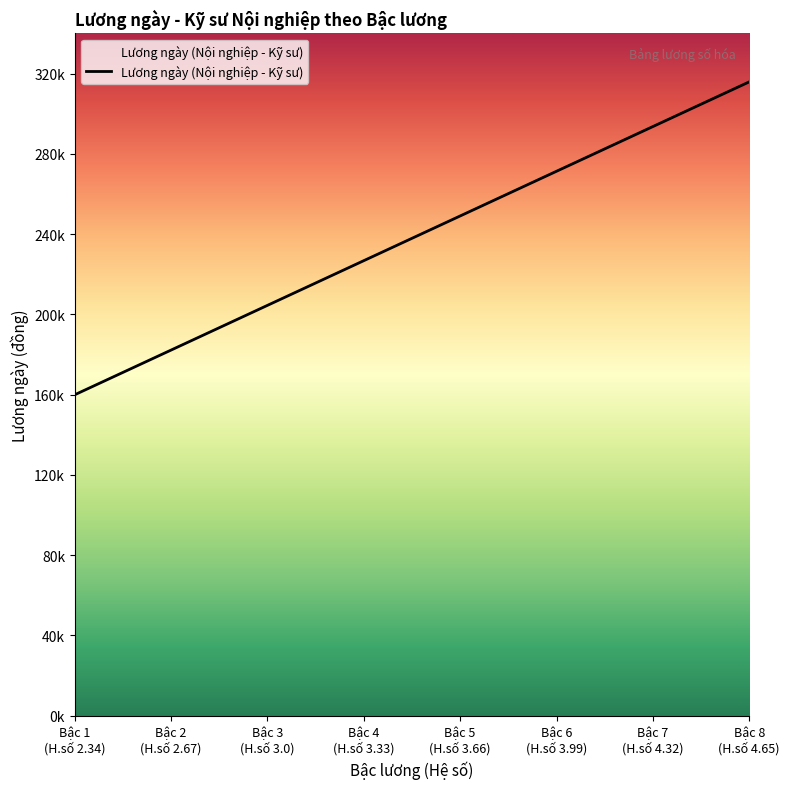

Is this an area chart (filled region under the line)?

Yes